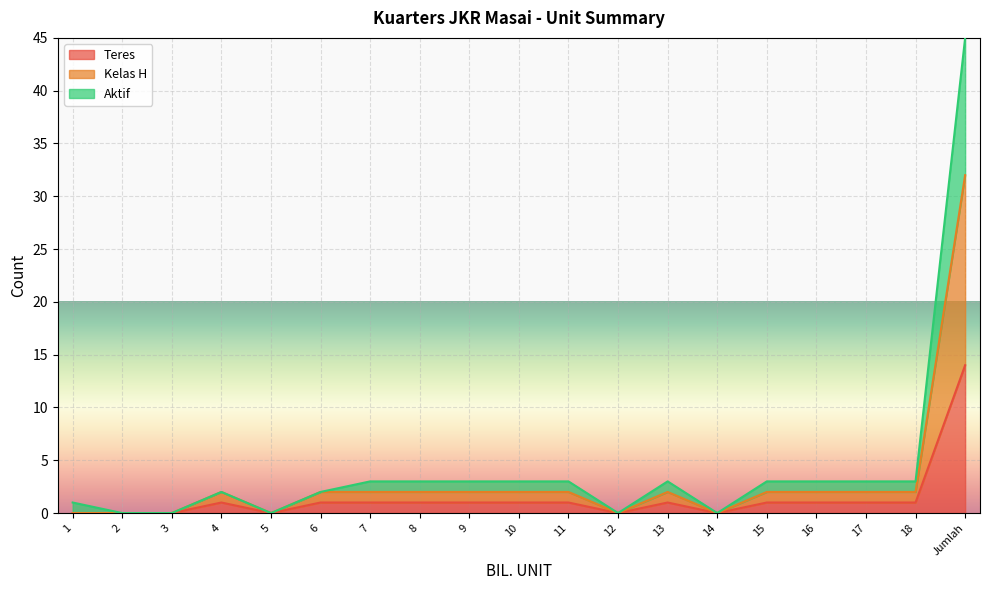

What is the sum of all Teres values?

26